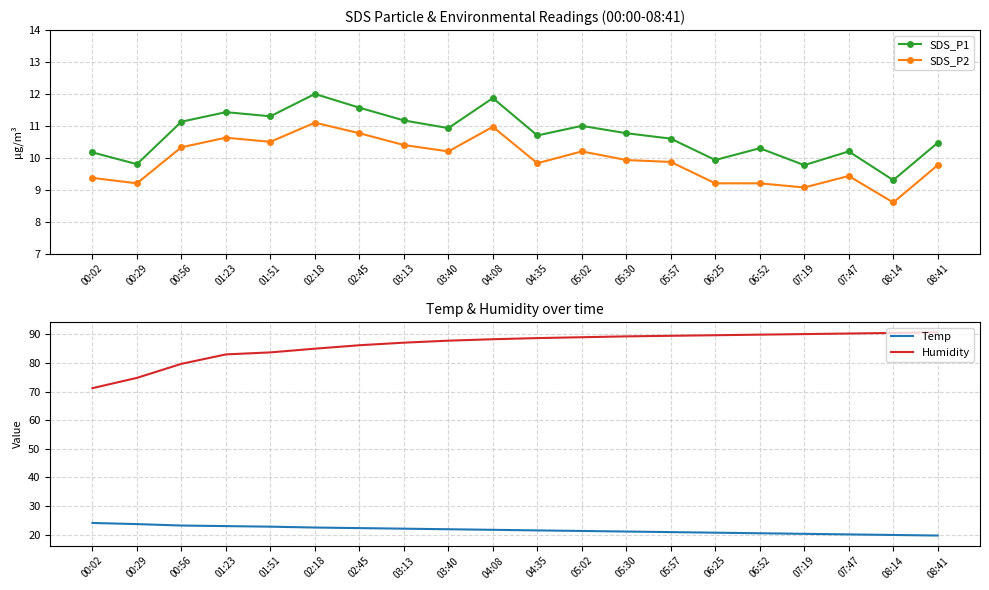

Where is SDS_P1 nearest to the value 10?

06:25